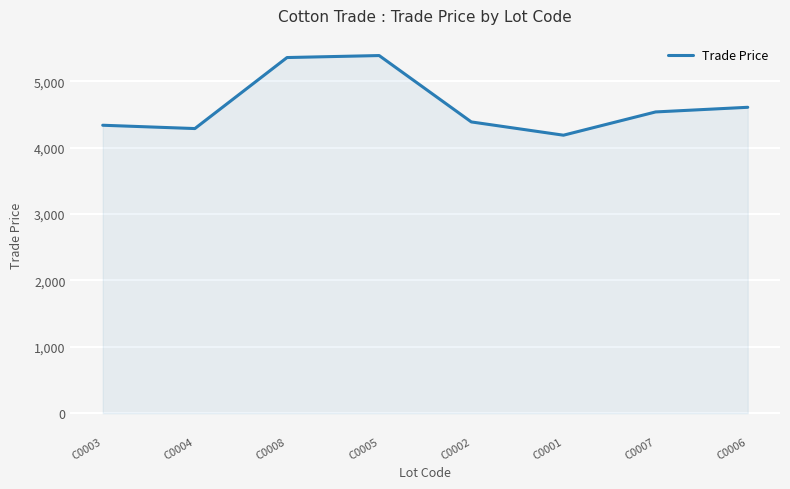

What is the difference between the maximum and minimum values?

1200.0